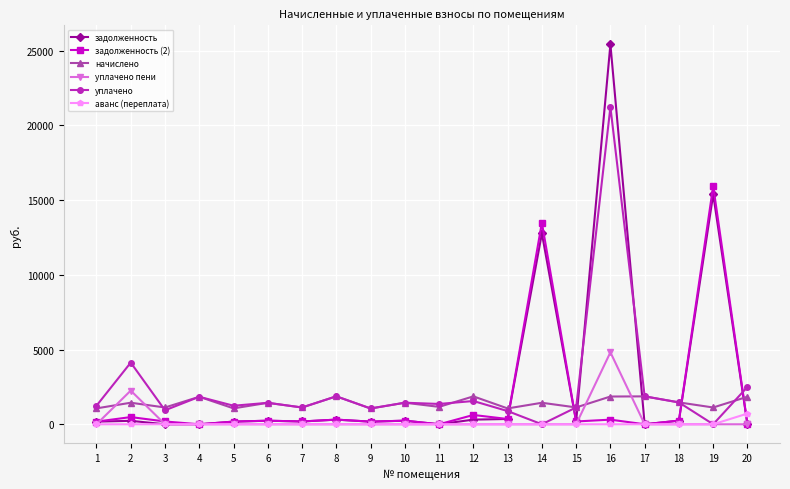

What is the difference between the maximum and second lowest values in the начислено series?

810.8